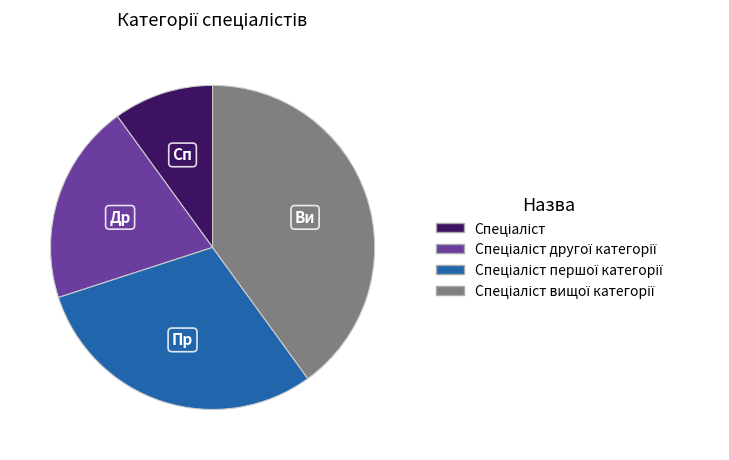

Is there any slice that represents more than half of the pie?

No